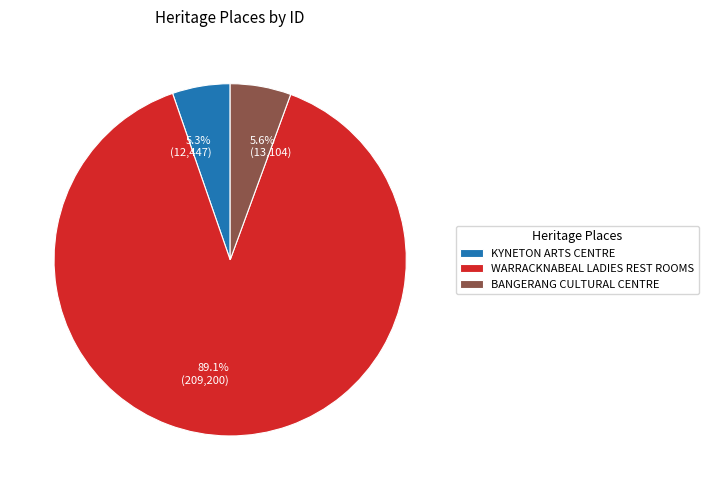

To the nearest percent, what is the combined percentage of BANGERANG CULTURAL CENTRE and WARRACKNABEAL LADIES REST ROOMS?

95%